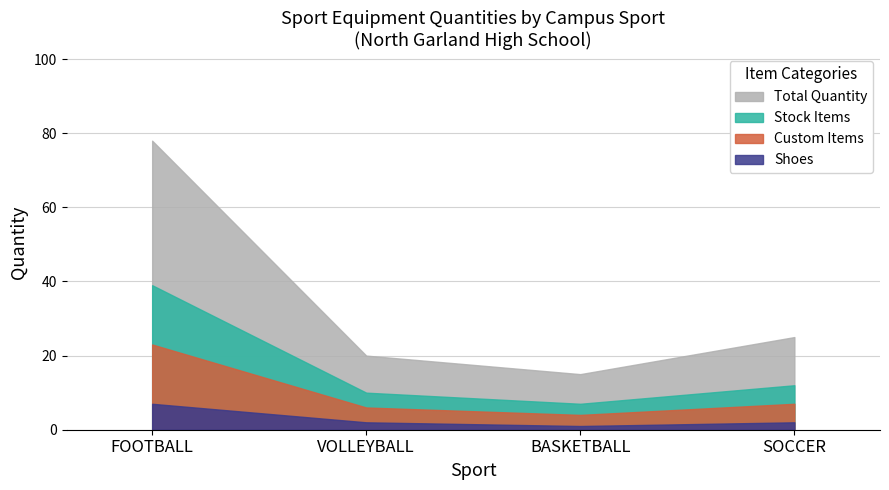

What is the difference between the maximum and minimum values in the Custom Items series?

19